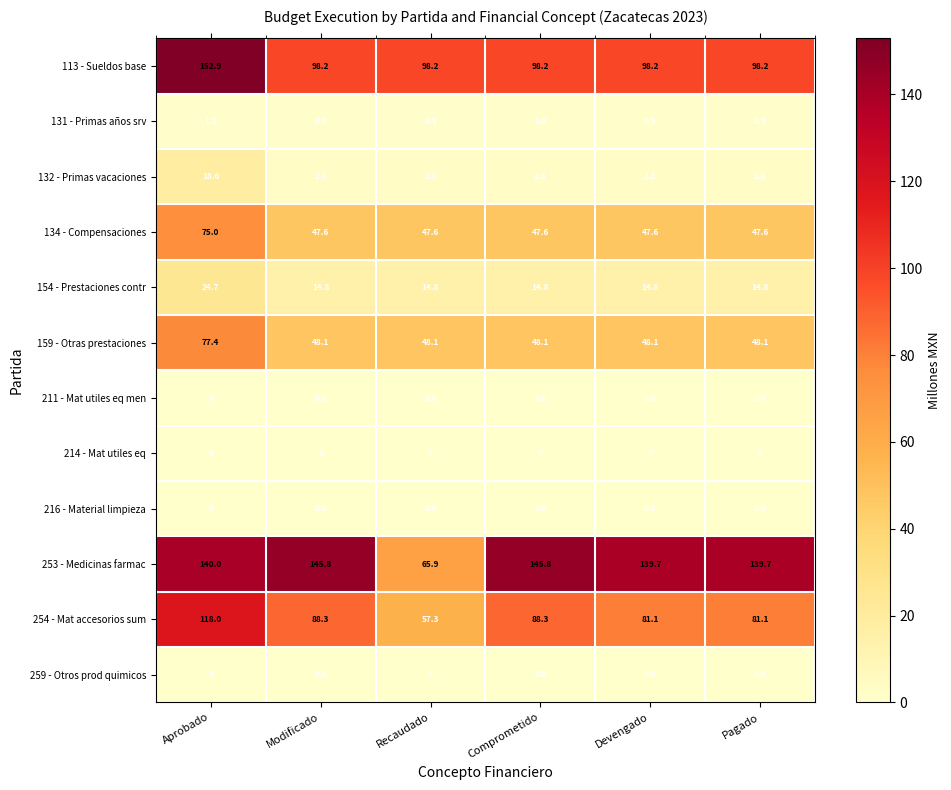

True or false: 159 - Otras prestaciones has a value of 27.6 at Aprobado.

False